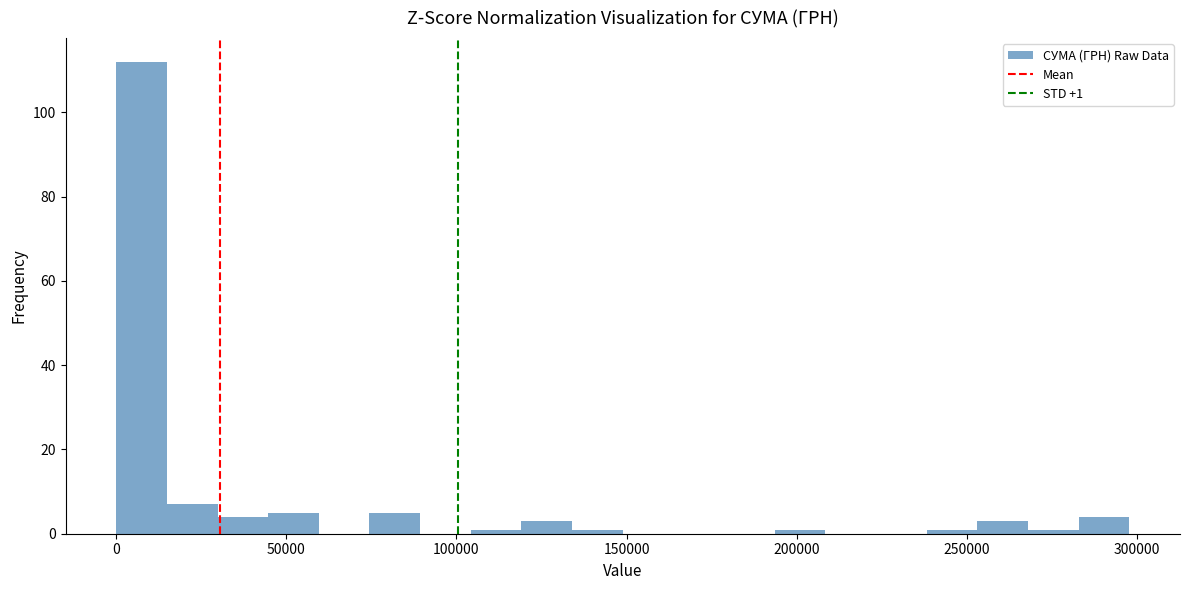

Read against the x-axis, roughly where is the centre of the tallest bar?

5000